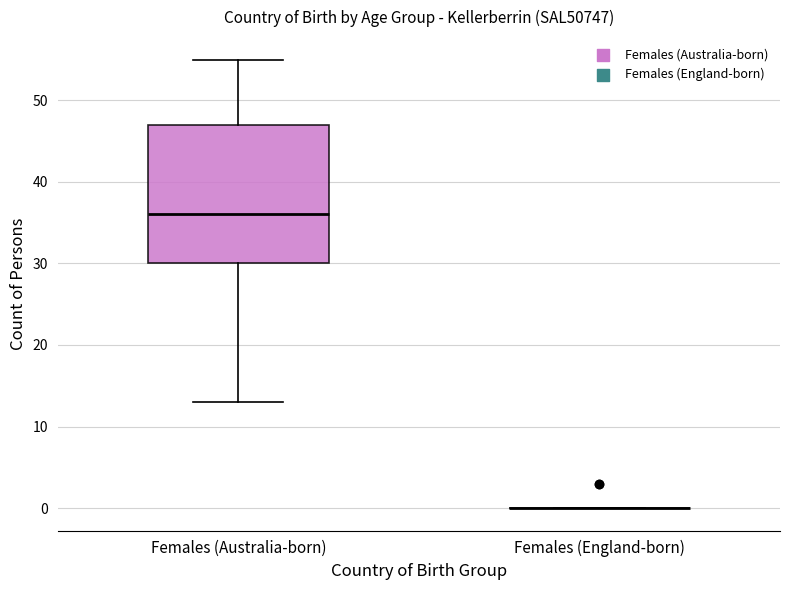

Which box is the tallest, from its lower edge to its upper edge?

Females (Australia-born)